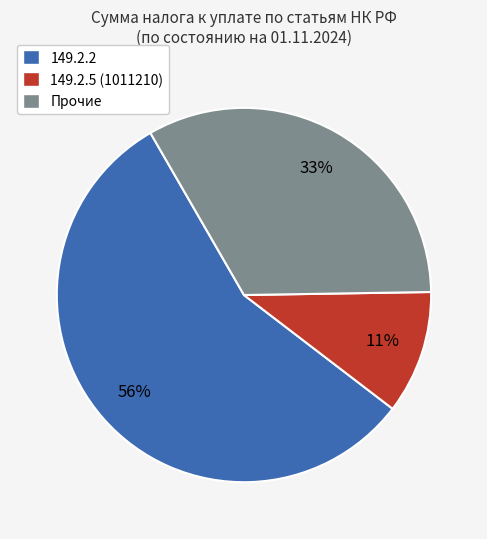

To the nearest percent, what is the combined percentage of 149.2.2 and 149.2.5 (1011210)?

67%